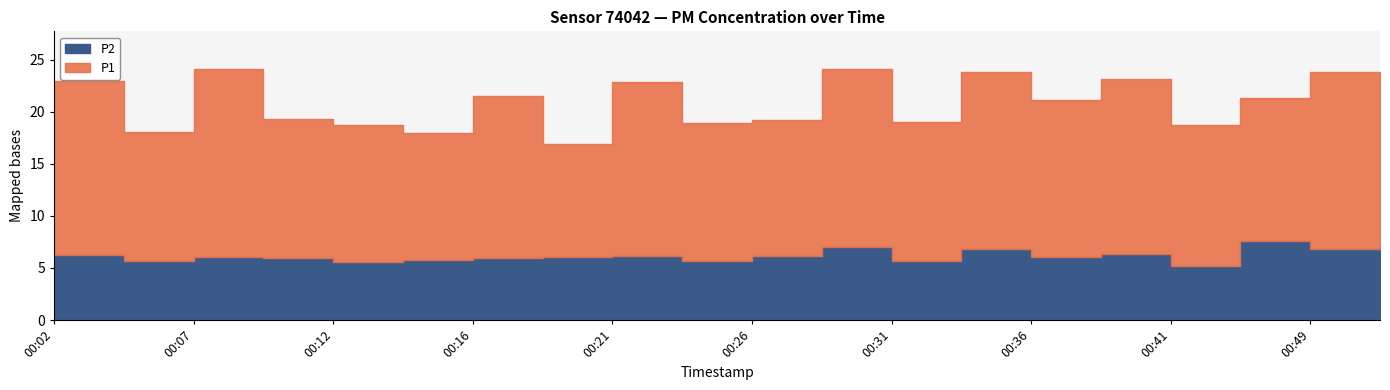

True or false: P1 and P2 cross at least once.

False